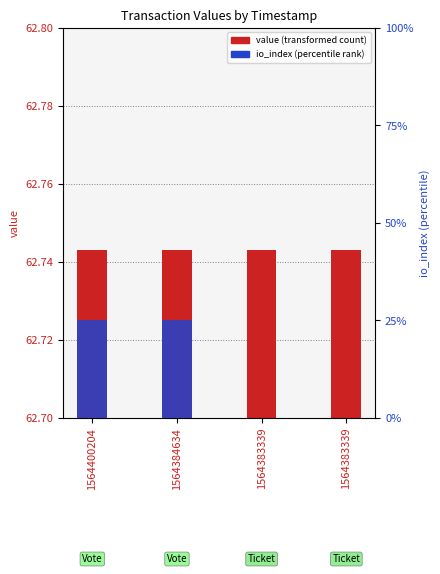

Reading left to right, extract all data points from this chart.

value (transformed count): 1564400204=62.7	1564384634=62.7	1564383339=62.7	1564383339=62.7
io_index (percentile rank): 1564400204=1.0	1564384634=1.0	1564383339=0.0	1564383339=0.0